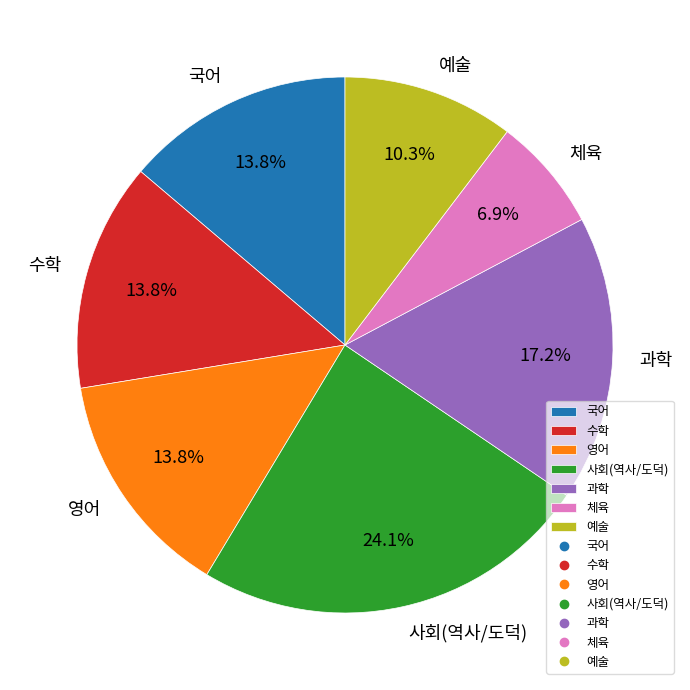

What is the largest slice in the pie chart?

사회(역사/도덕)